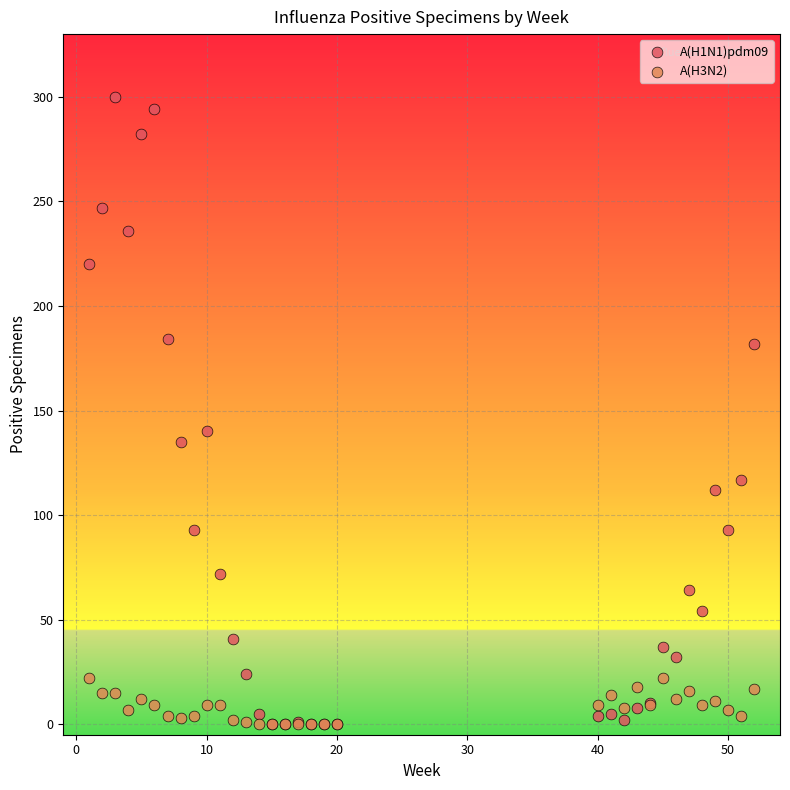

Which series reaches the maximum Y coordinate?

A(H1N1)pdm09